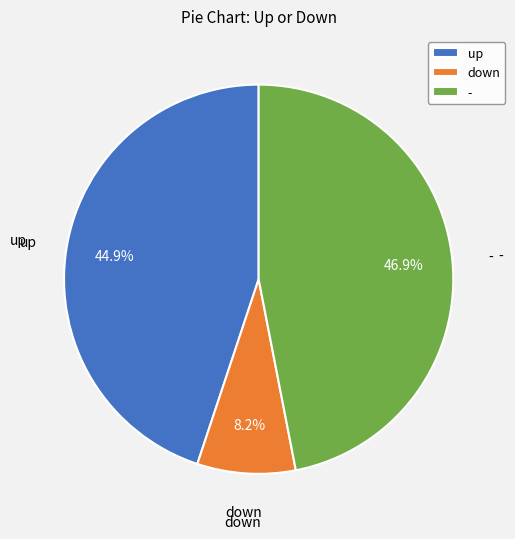

True or false: up accounts for 45% of the total.

True